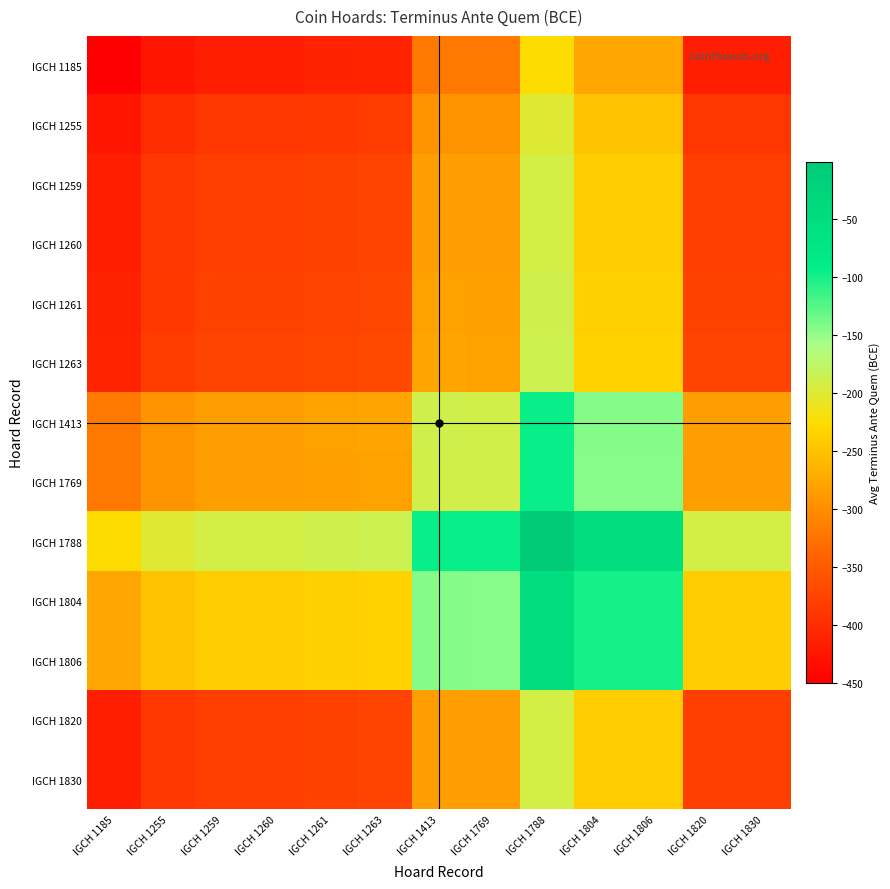

Rank the series at IGCH 1413 from highest to lowest value.

IGCH 1788, IGCH 1804, IGCH 1806, IGCH 1413, IGCH 1769, IGCH 1263, IGCH 1261, IGCH 1259, IGCH 1260, IGCH 1820, IGCH 1830, IGCH 1255, IGCH 1185